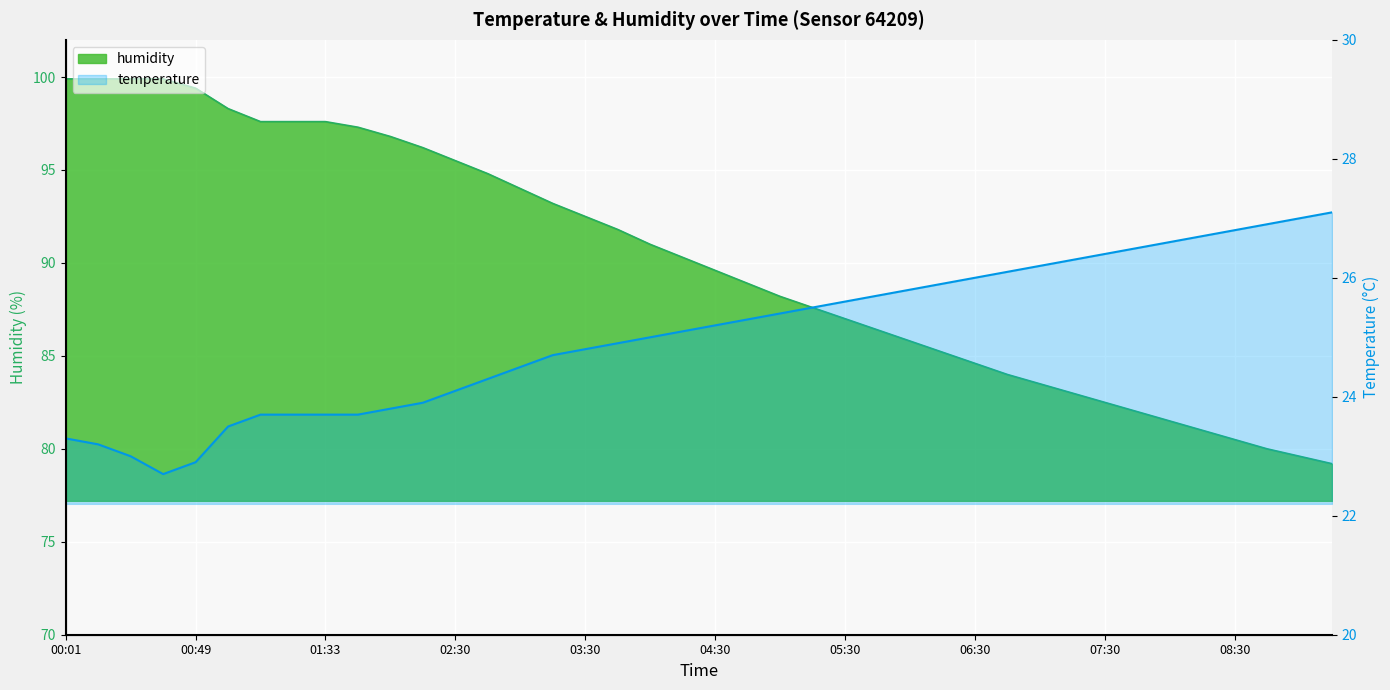

How many distinct data groups are displayed?

2